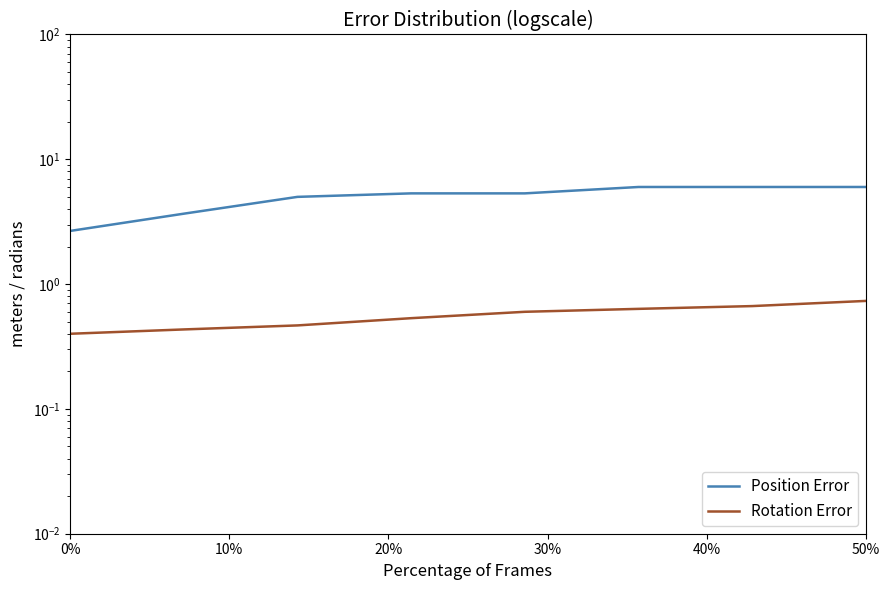

Which series changed the most between 30% and 7?

Position Error